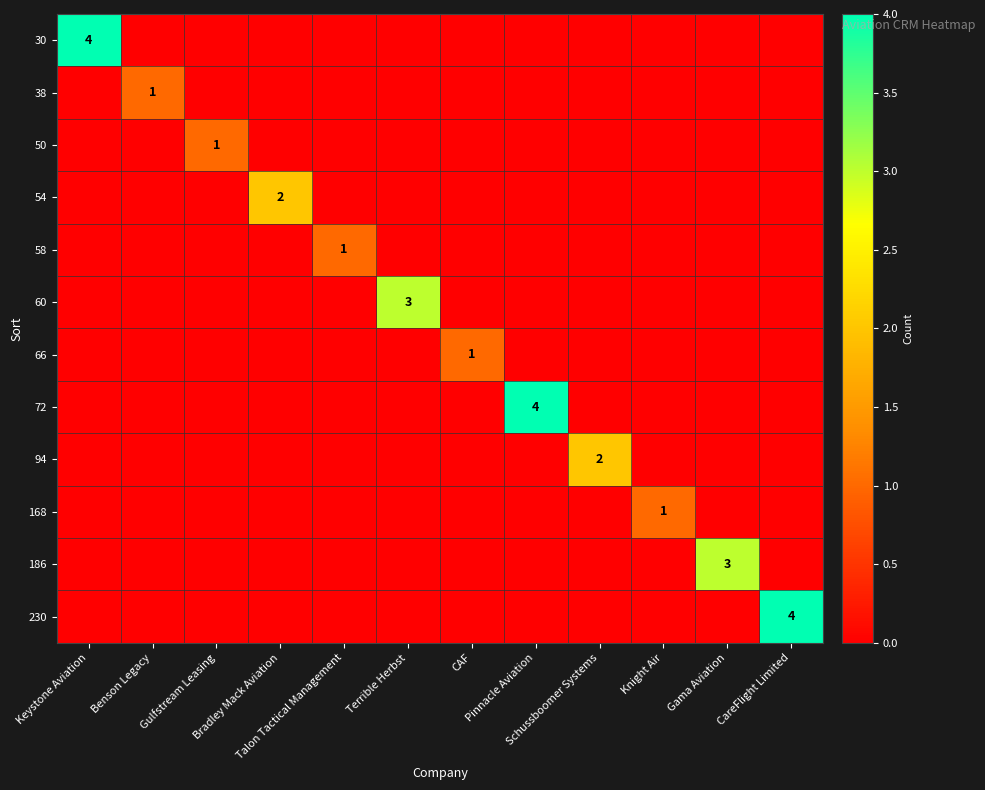

What is the total value across all series at Gama Aviation?

3